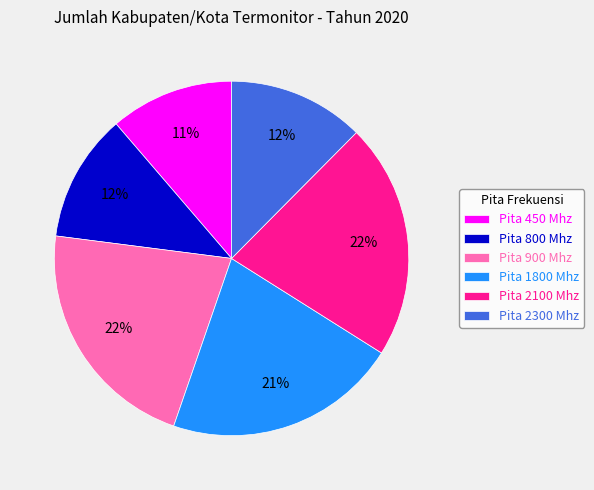

Is it true that Pita 1800 Mhz is 14% of the pie?

False